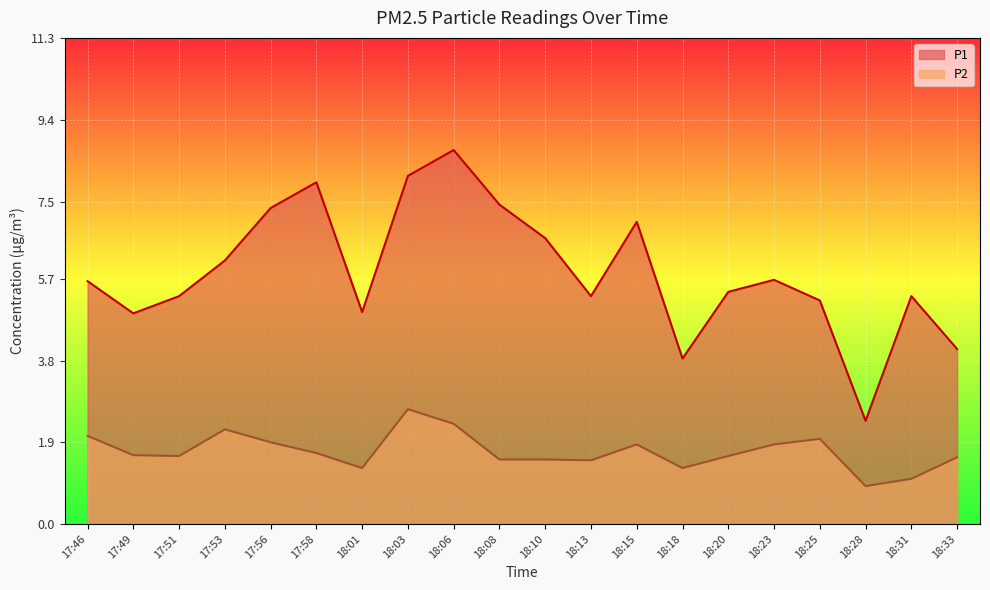

What is the total value across all series at 17:56?

9.2